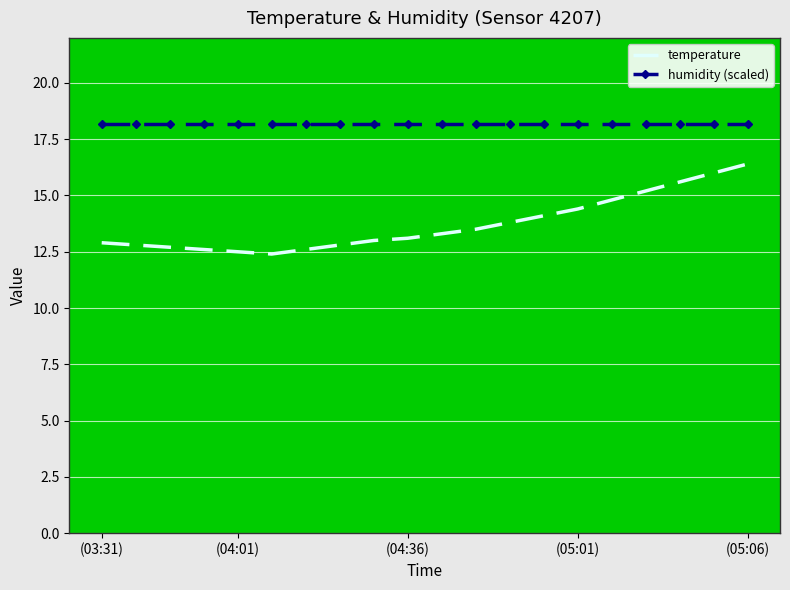

Which series has the widest spread of values?

temperature